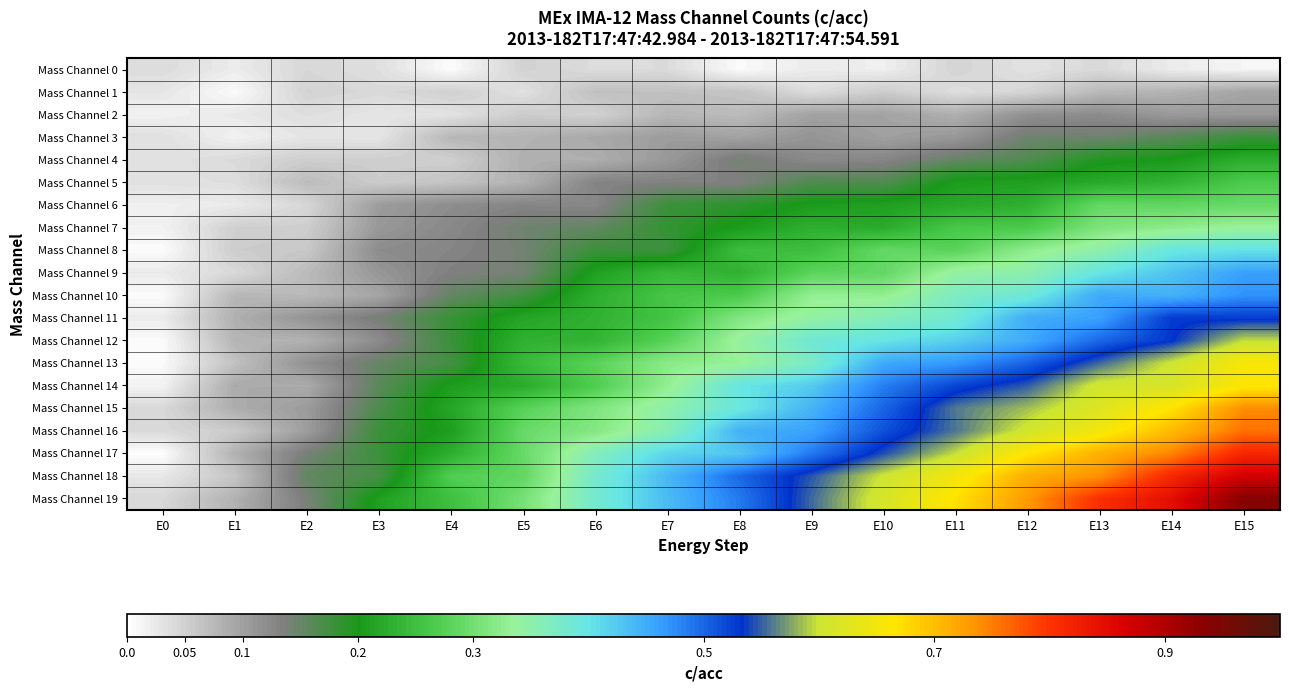

Rank the series at E8 from lowest to highest value.

Mass Channel 0, Mass Channel 1, Mass Channel 2, Mass Channel 3, Mass Channel 5, Mass Channel 4, Mass Channel 6, Mass Channel 7, Mass Channel 9, Mass Channel 8, Mass Channel 10, Mass Channel 11, Mass Channel 13, Mass Channel 12, Mass Channel 15, Mass Channel 14, Mass Channel 17, Mass Channel 16, Mass Channel 19, Mass Channel 18